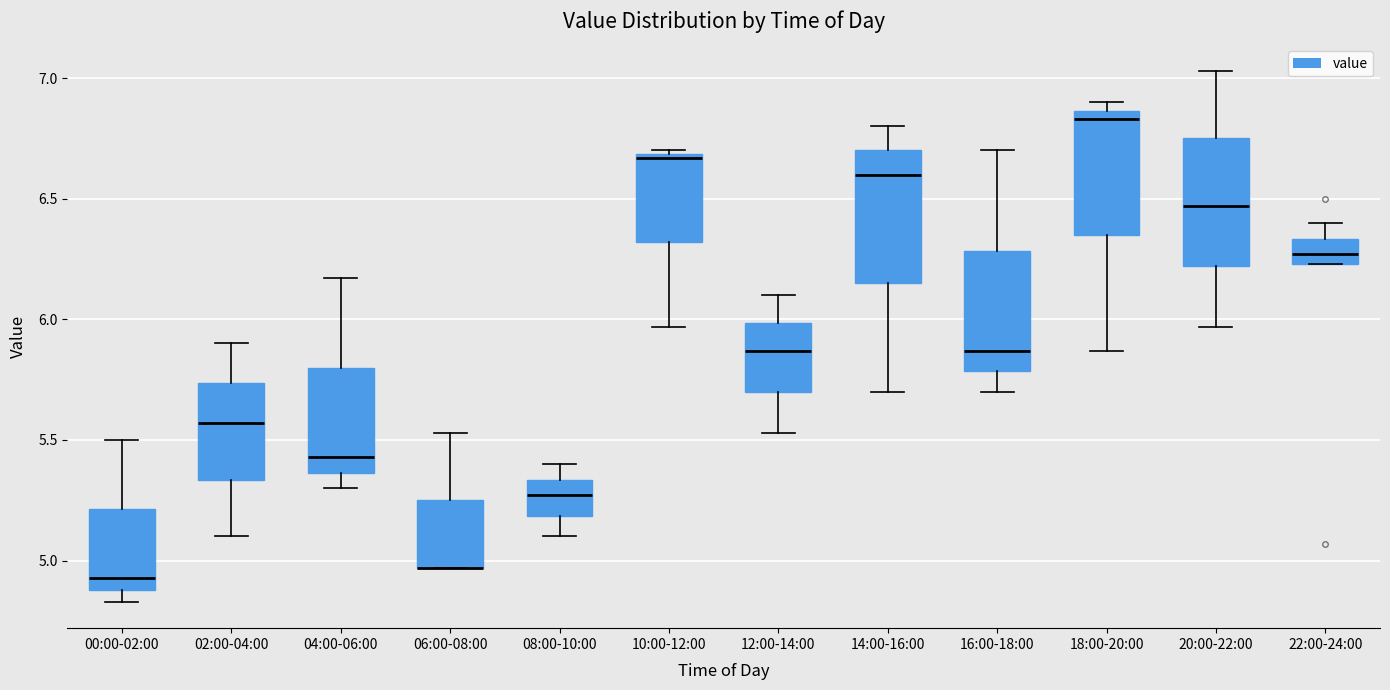

Reading left to right, transcribe this box plot: for each box, give where its median line is, the range the box spans, and where its two whiskers end, as read against the y-axis. The values are not printed on the chart, so give them approximately, as read against the axis.

00:00-02:00: median 4.95, box 4.90 to 5.20, whiskers 4.85 to 5.50
02:00-04:00: median 5.55, box 5.35 to 5.75, whiskers 5.10 to 5.90
04:00-06:00: median 5.45, box 5.35 to 5.80, whiskers 5.30 to 6.15
06:00-08:00: median 4.95 (drawn on the box's lower edge), box 4.95 to 5.25, whiskers 4.95 to 5.55
08:00-10:00: median 5.25, box 5.20 to 5.35, whiskers 5.10 to 5.40
10:00-12:00: median 6.65, box 6.30 to 6.70, whiskers 5.95 to 6.70
12:00-14:00: median 5.85, box 5.70 to 6.00, whiskers 5.55 to 6.10
14:00-16:00: median 6.60, box 6.15 to 6.70, whiskers 5.70 to 6.80
16:00-18:00: median 5.85, box 5.80 to 6.30, whiskers 5.70 to 6.70
18:00-20:00: median 6.85 (just below the box's upper edge), box 6.35 to 6.85, whiskers 5.85 to 6.90
20:00-22:00: median 6.45, box 6.20 to 6.75, whiskers 5.95 to 7.05
22:00-24:00: median 6.25 (inside the box), box 6.25 to 6.35, whiskers 6.25 to 6.40